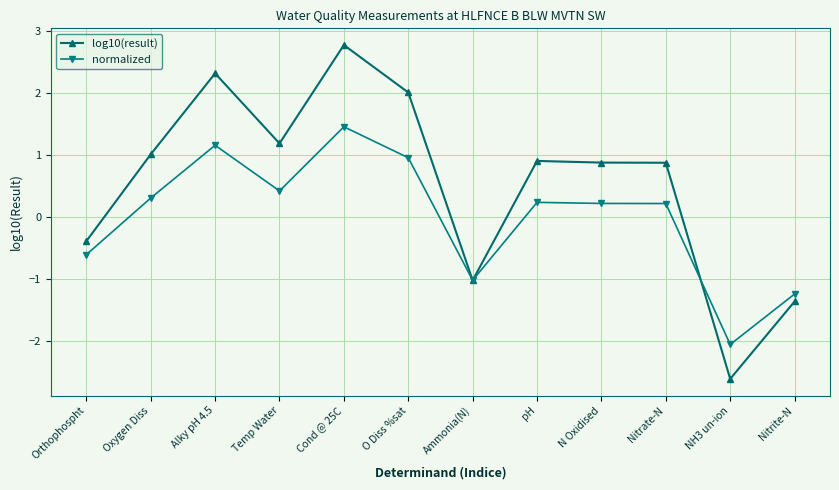

Which category has the highest value across all series?

Cond @ 25C